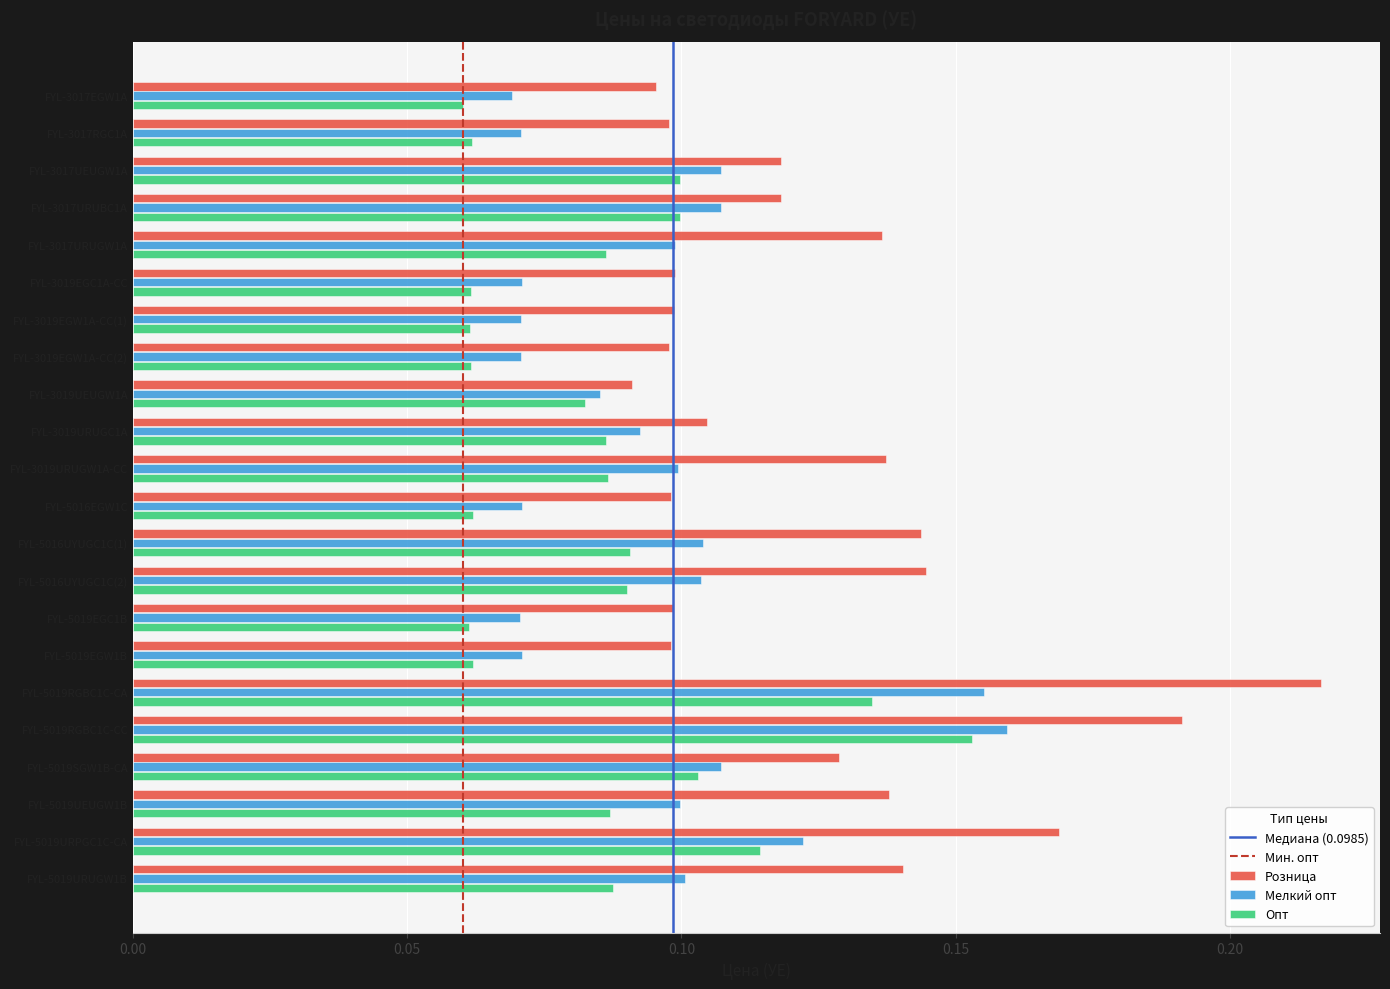

The Розница series shows 0.1 at FYL-5019RGBC1C-CA. True or false?

False